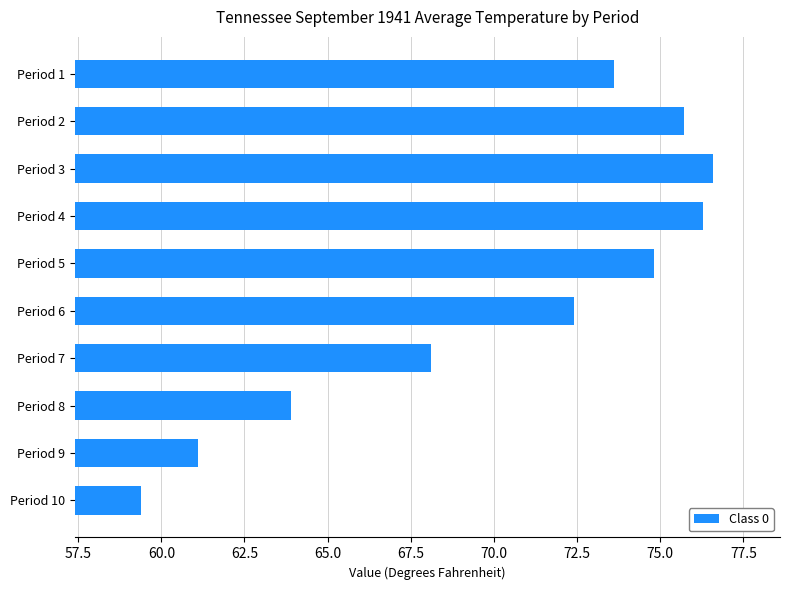

List the labels in order of value, largest first.

Period 3, Period 4, Period 2, Period 5, Period 1, Period 6, Period 7, Period 8, Period 9, Period 10